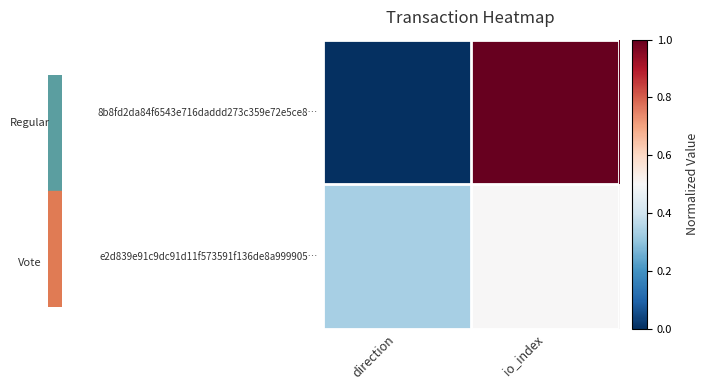

Count the number of categories in the chart.

2